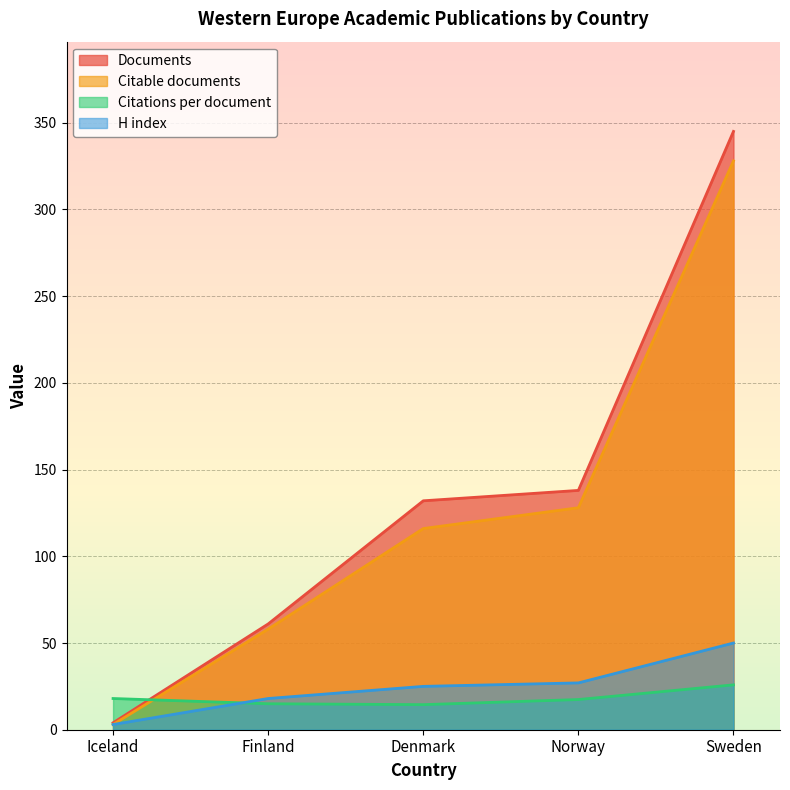

How many interior local valleys does the Citations per document series have?

1